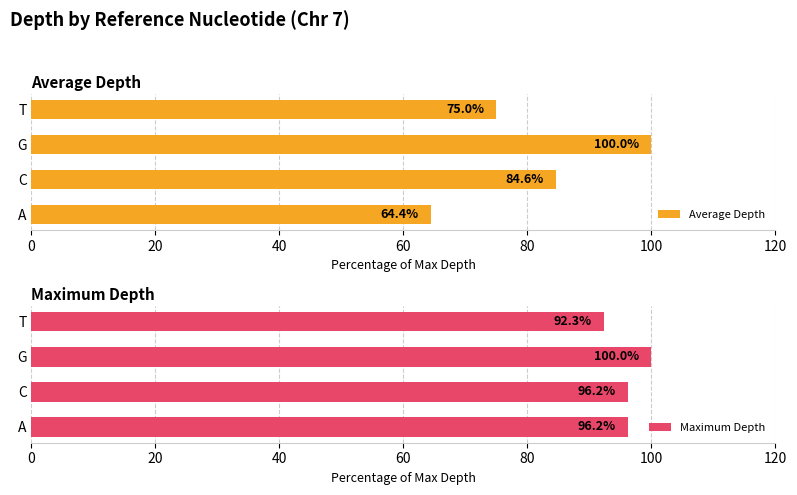

Is it true that Average Depth equals 27.4 at C?

False